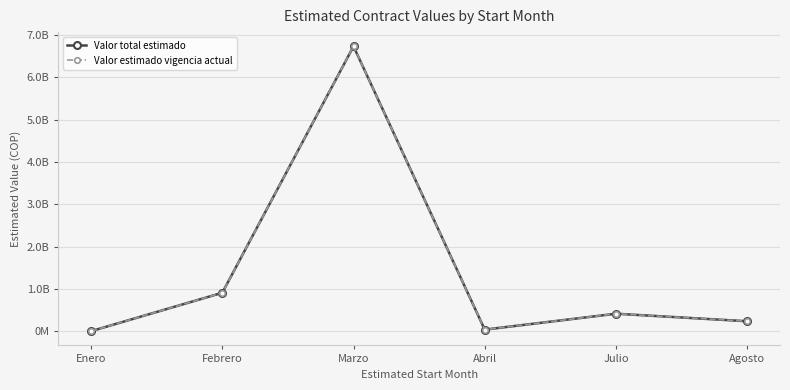

At which category does Valor total estimado reach its first local peak?

Marzo